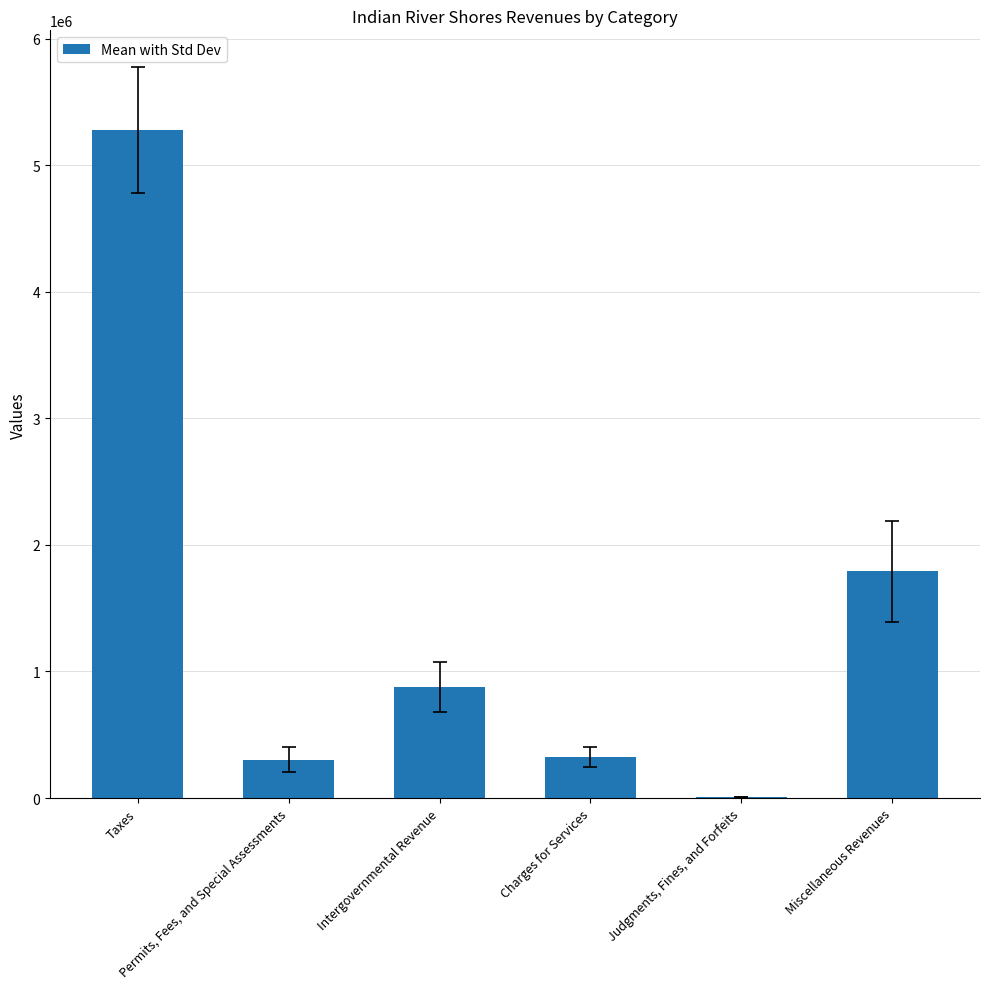

What is the sum of all values?

8581572